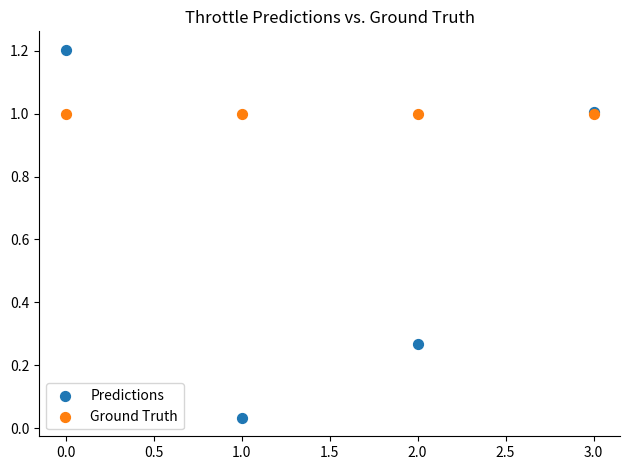

Which series reaches the maximum Y coordinate?

Predictions